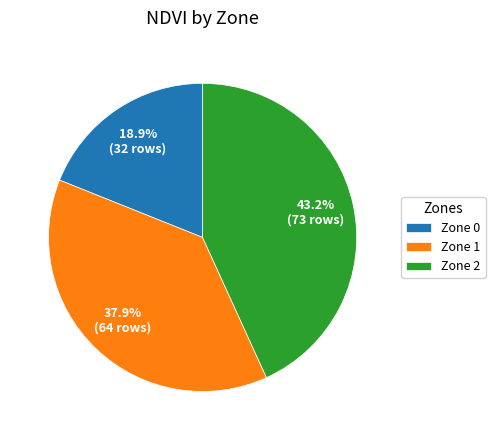

True or false: Zone 1 accounts for 44% of the total.

False